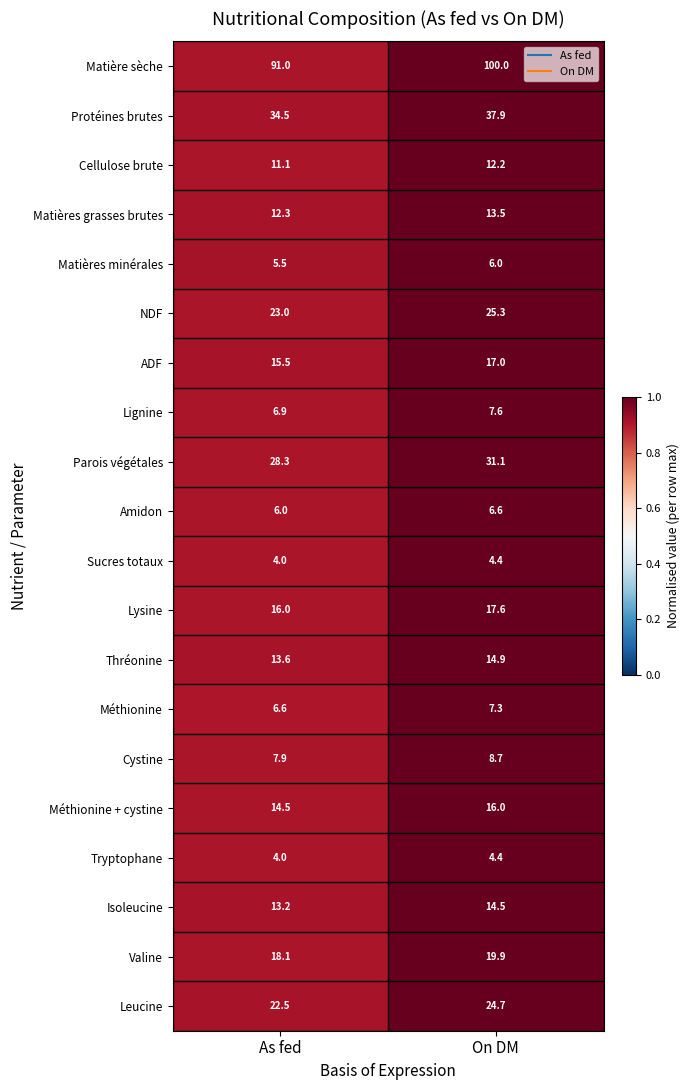

Where is Sucres totaux nearest to the value 4?

As fed